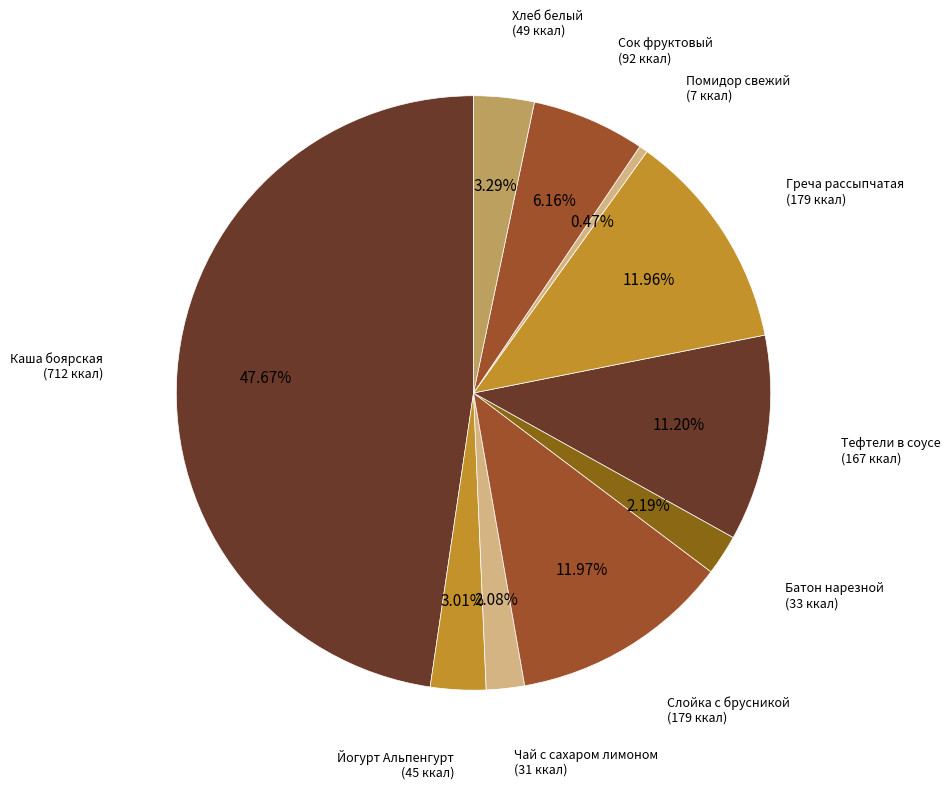

How many slices are in this pie chart?

10